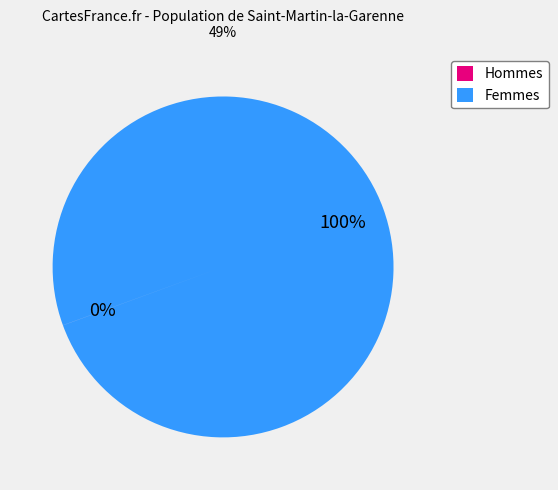

What is the largest slice in the pie chart?

Femmes